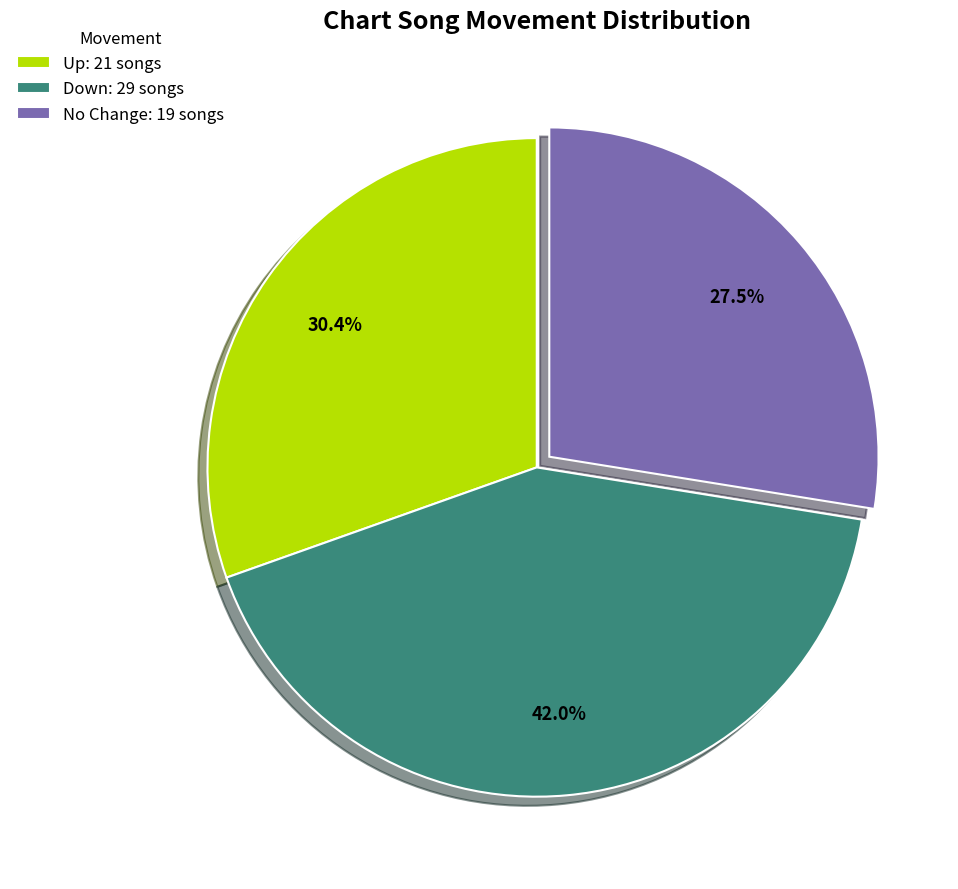

How much of the chart is everything except No Change: 19 songs?

72.5%